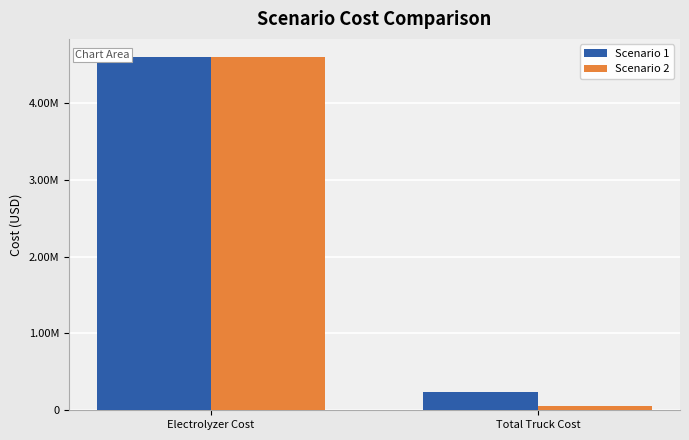

What are all the series names shown in the legend?

Scenario 1, Scenario 2